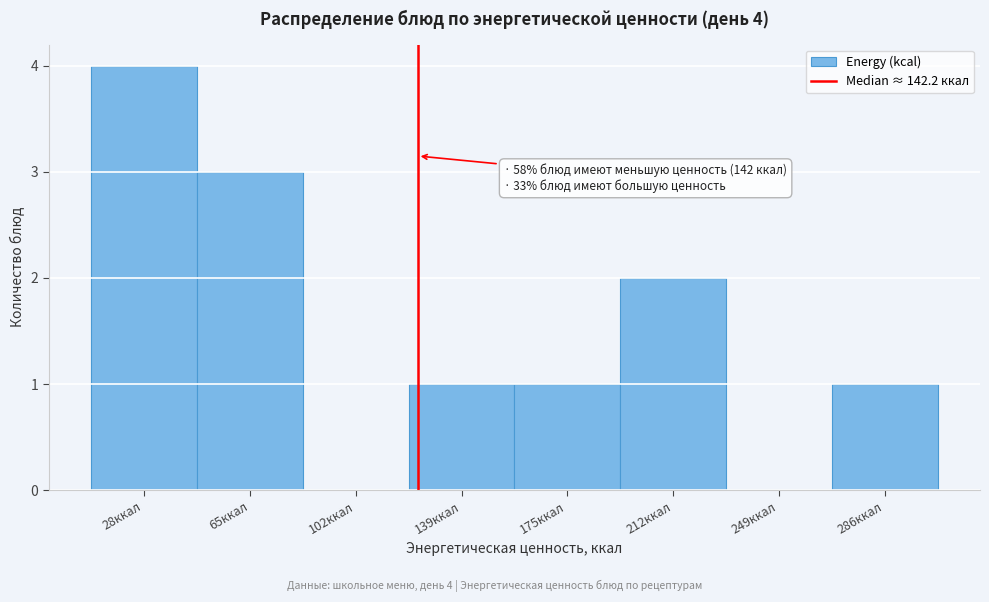

Reading right to left, transcribe all the data shown in this chart.

286ккал=1	249ккал=0	212ккал=2	175ккал=1	139ккал=1	102ккал=0	65ккал=3	28ккал=4